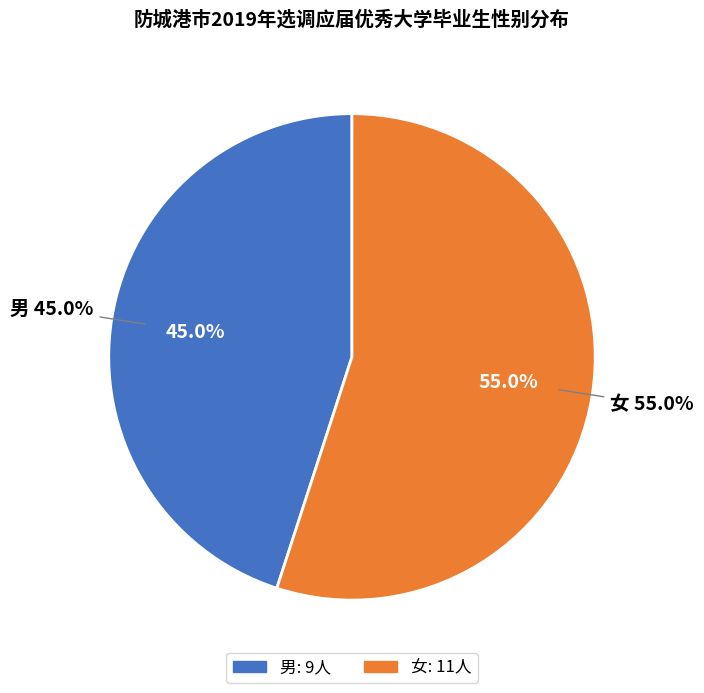

Count the number of slices in the pie.

2